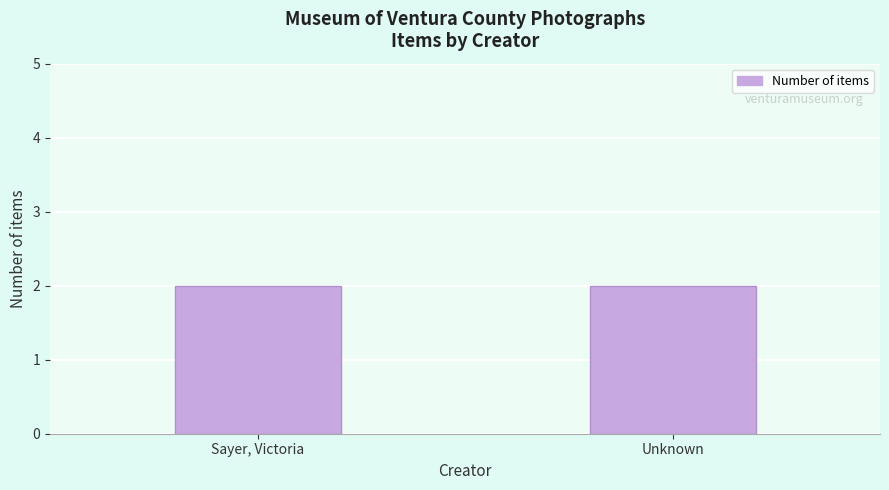

Are the bars horizontal?

No